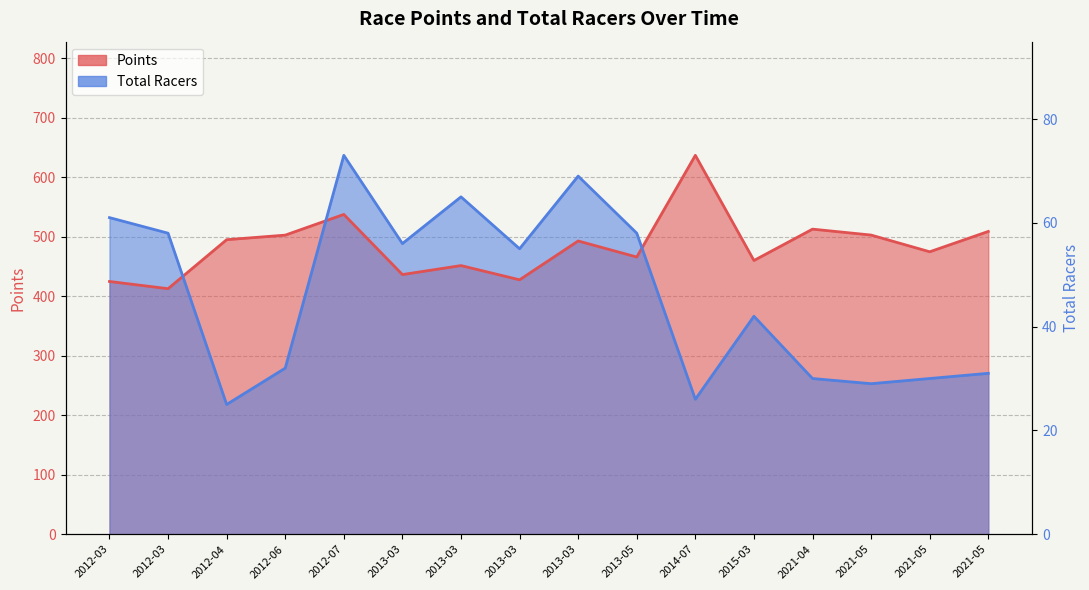

How many points are lower than both their immediate neighbors (excluding endpoints)?

5